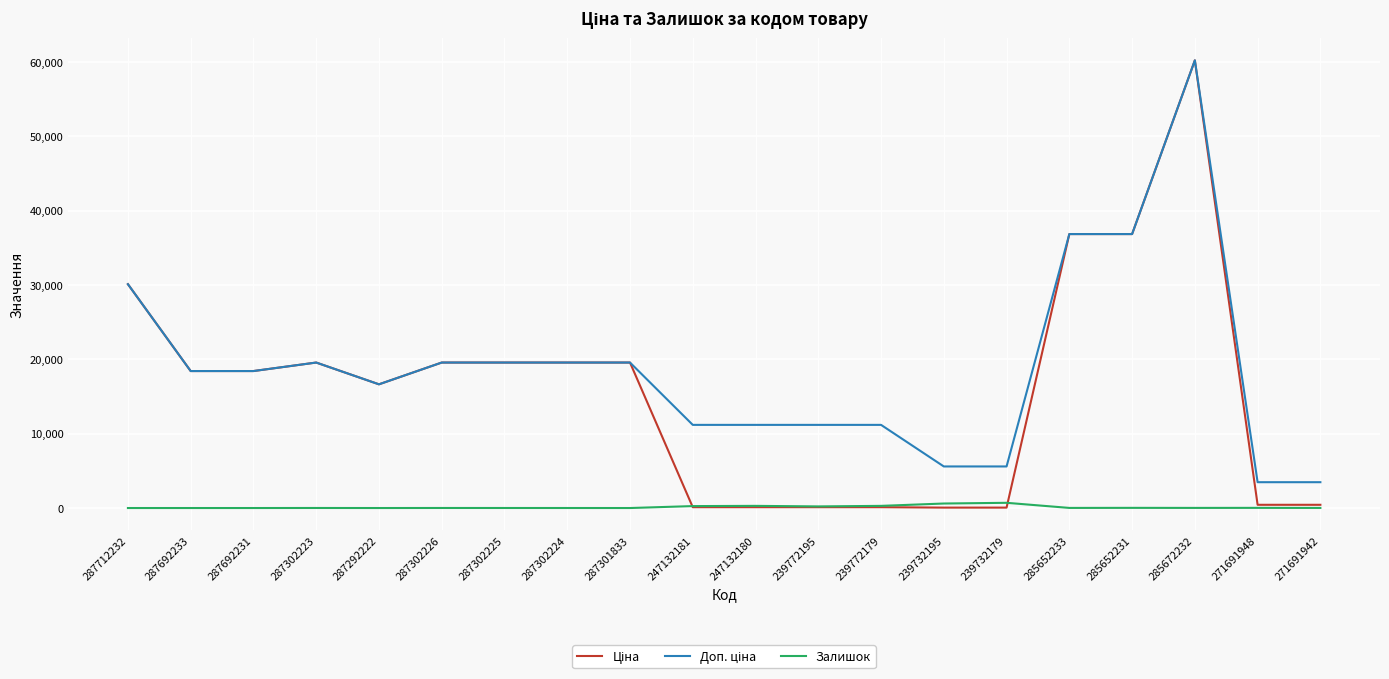

Which category has the highest value across all series?

285672232